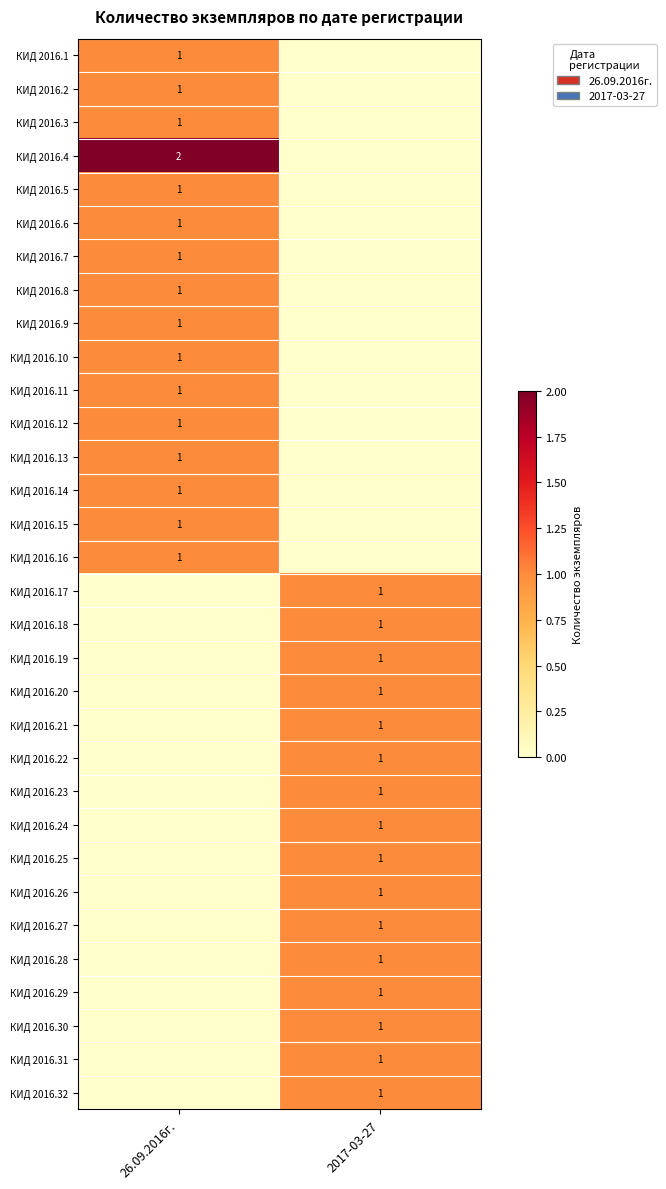

The КИД 2016.11 series shows 0 at 2017-03-27. True or false?

True